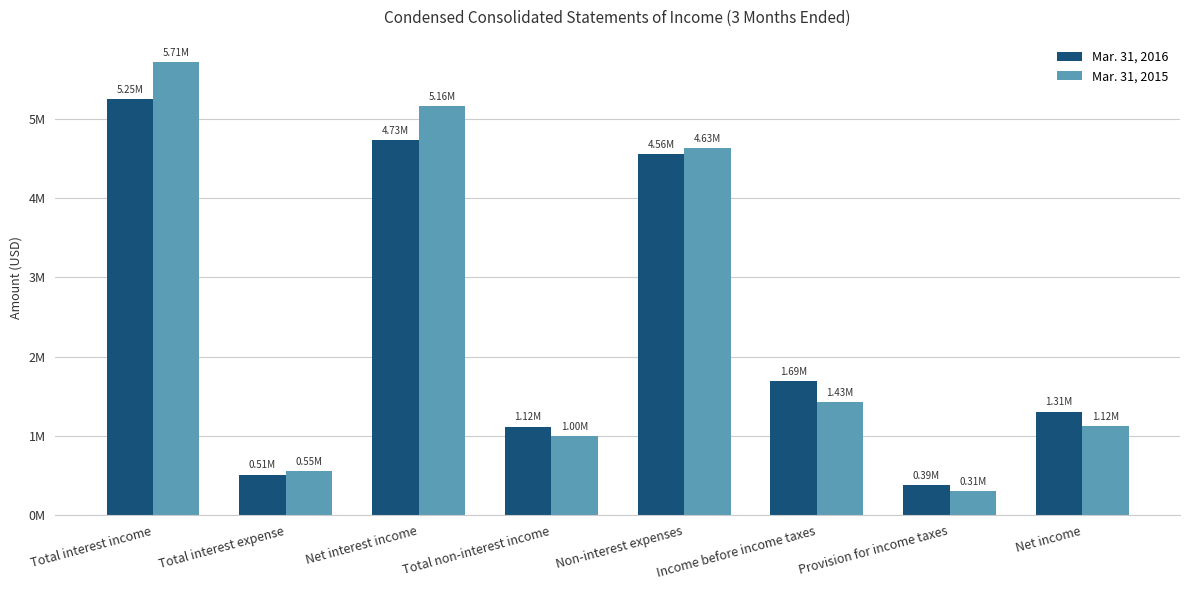

What is the label of the 4th bar from the right?

Non-interest expenses